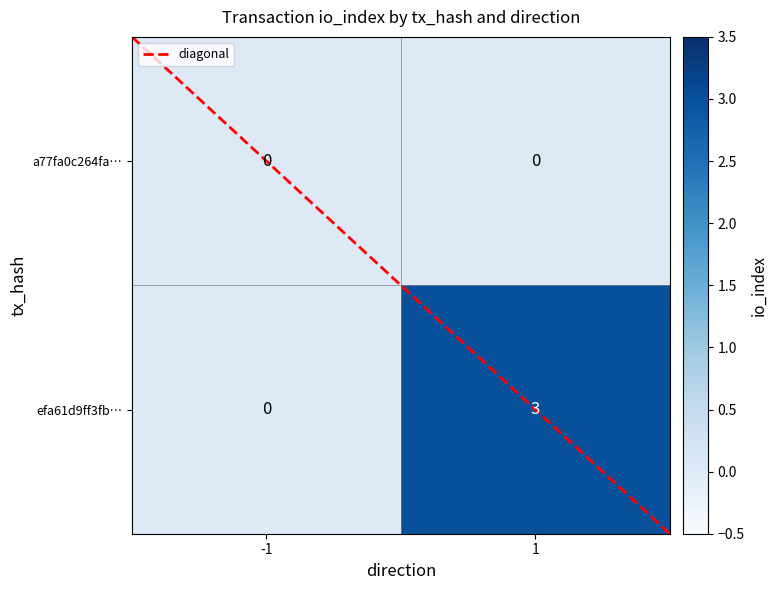

The a77fa0c264fa… series shows 0 at 1. True or false?

True